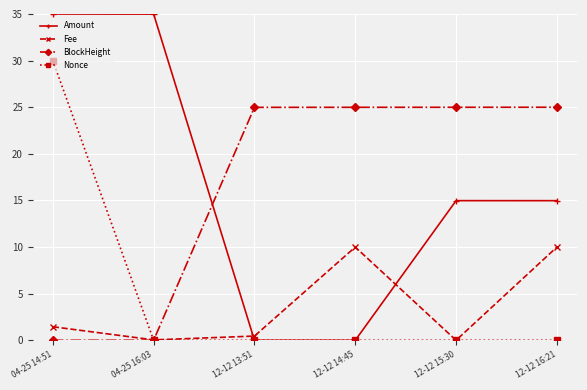

At which category does Fee reach its first local peak?

12-12 14:45